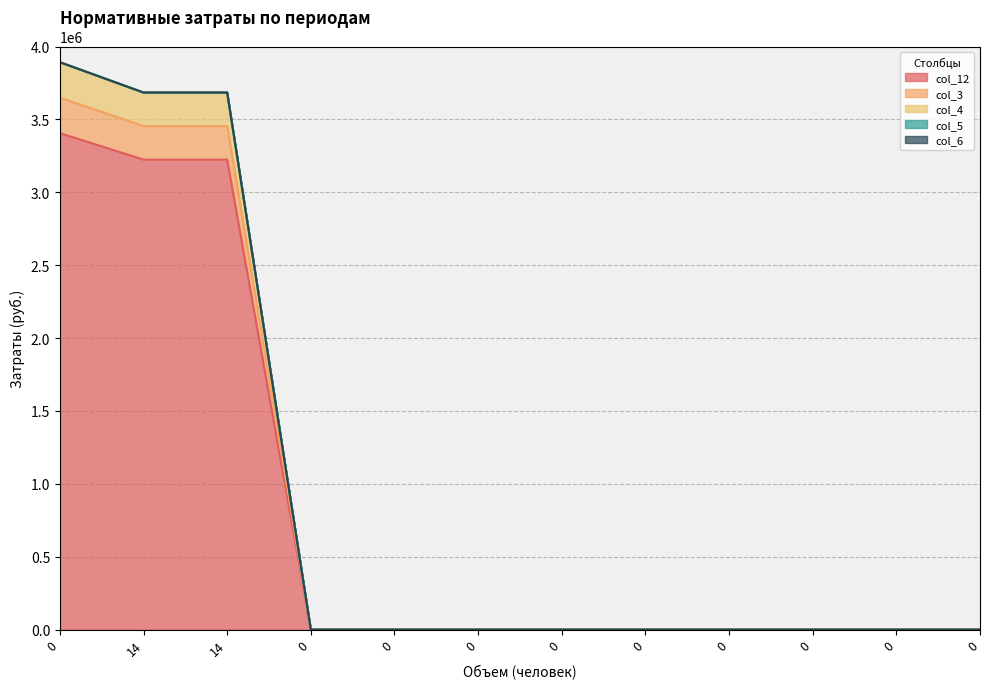

At how many categories does at least one series exceed 3322648?

3